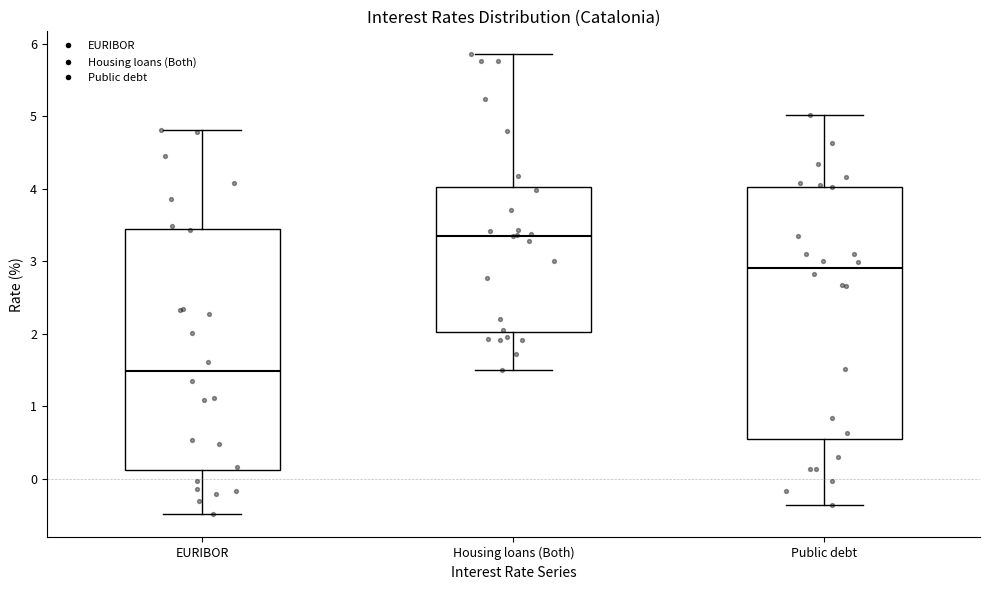

Where does the lower whisker of the box for Public debt end on the y-axis? The values are not printed on the chart, so give them approximately, as read against the axis.

-0.4